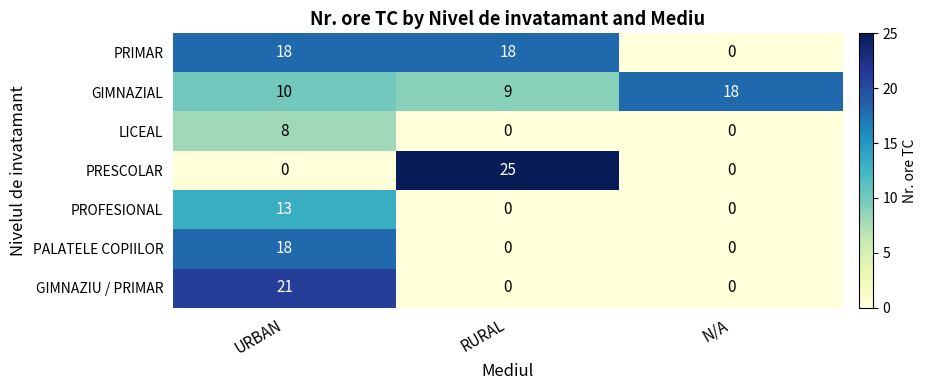

Which series has the widest spread of values?

PRESCOLAR